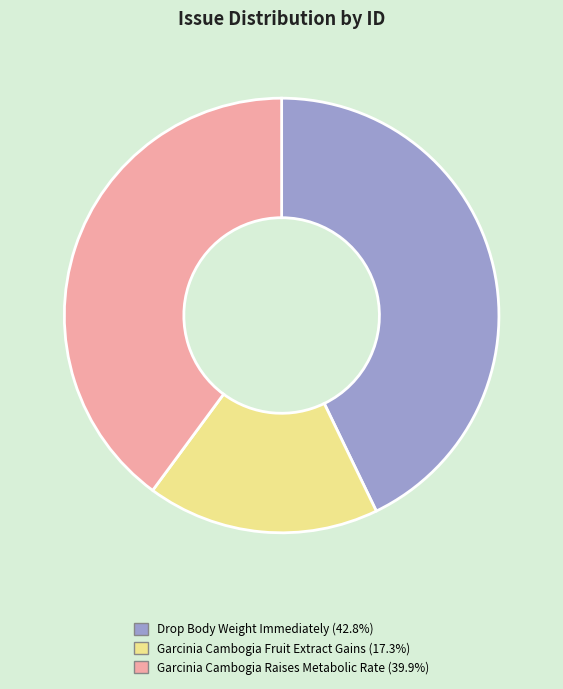

What is the ratio of the value at Garcinia Cambogia Fruit Extract Gains to the value at Garcinia Cambogia Raises Metabolic Rate?

0.4